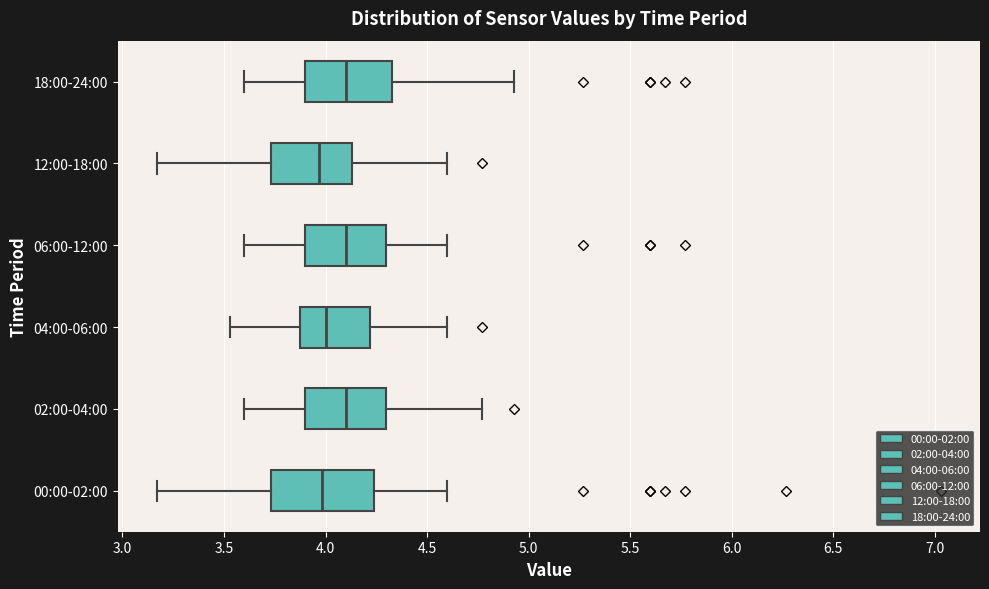

Reading bottom to top, transcribe this box plot: for each box, give where its median line is, the range the box spans, and where its two whiskers end, as read against the x-axis. The values are not printed on the chart, so give them approximately, as read against the axis.

00:00-02:00: median 4.00, box 3.75 to 4.25, whiskers 3.15 to 4.60
02:00-04:00: median 4.10, box 3.90 to 4.30, whiskers 3.60 to 4.75
04:00-06:00: median 4.00, box 3.90 to 4.20, whiskers 3.55 to 4.60
06:00-12:00: median 4.10, box 3.90 to 4.30, whiskers 3.60 to 4.60
12:00-18:00: median 3.95, box 3.75 to 4.15, whiskers 3.15 to 4.60
18:00-24:00: median 4.10, box 3.90 to 4.35, whiskers 3.60 to 4.95